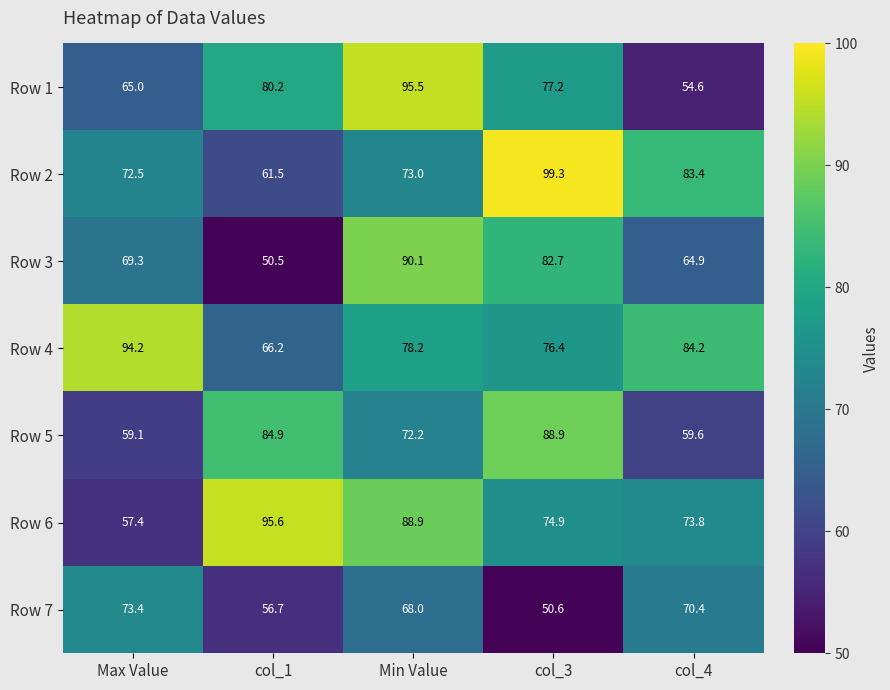

Count the number of categories in the chart.

5